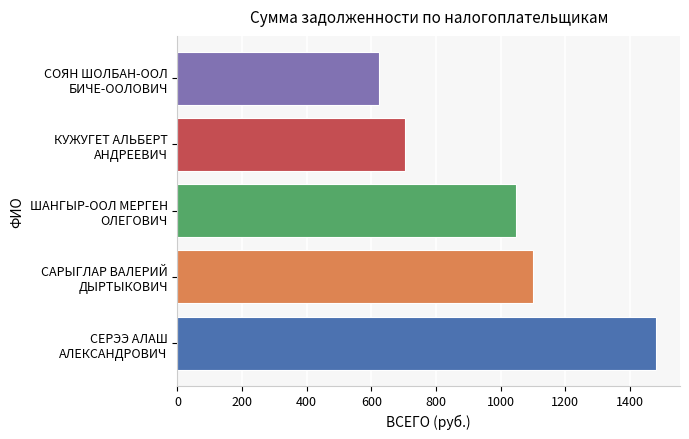

What is the smallest value displayed?

623.0